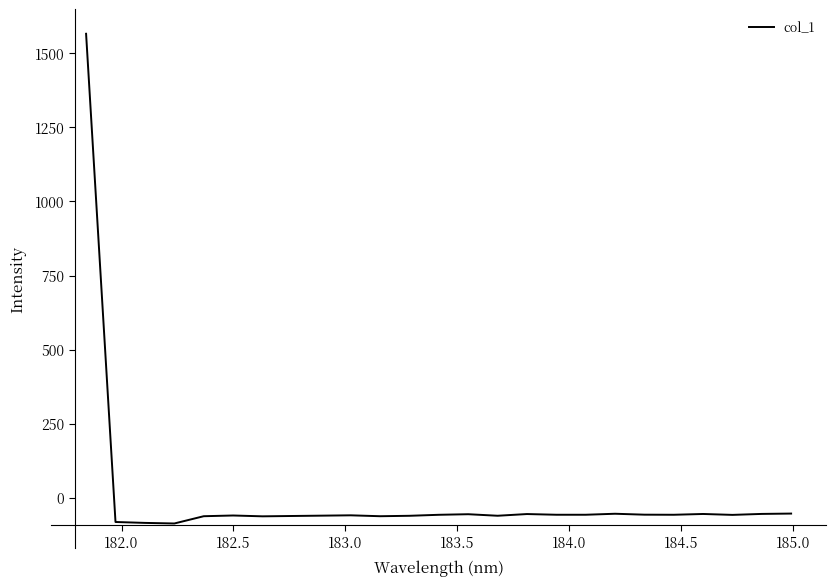

What is the smallest value displayed?

-87.2